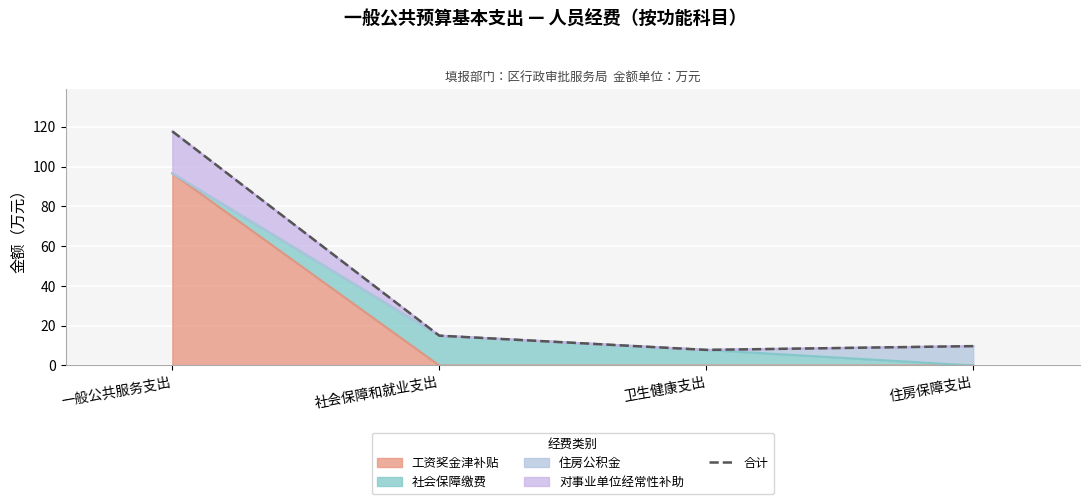

The chart shows a value of 13.4 at 住房保障支出. True or false?

False